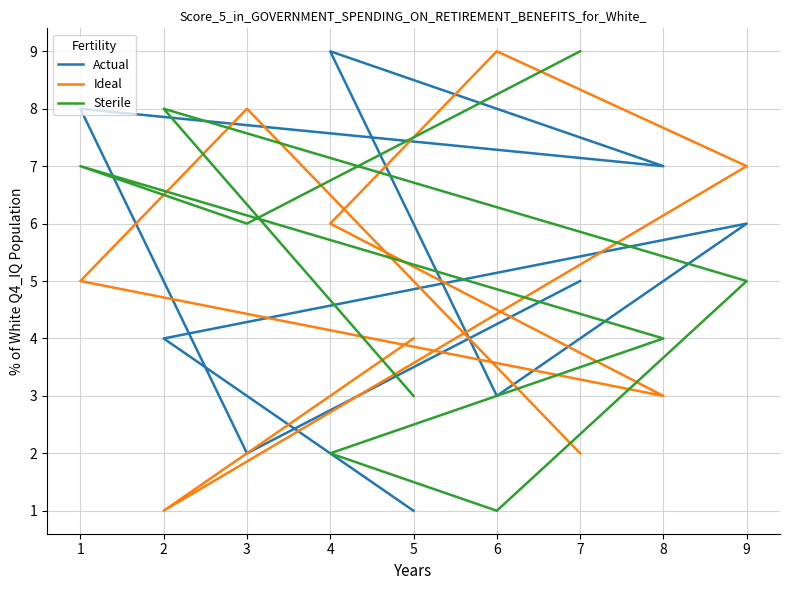

What is the highest value of the Actual series?

9